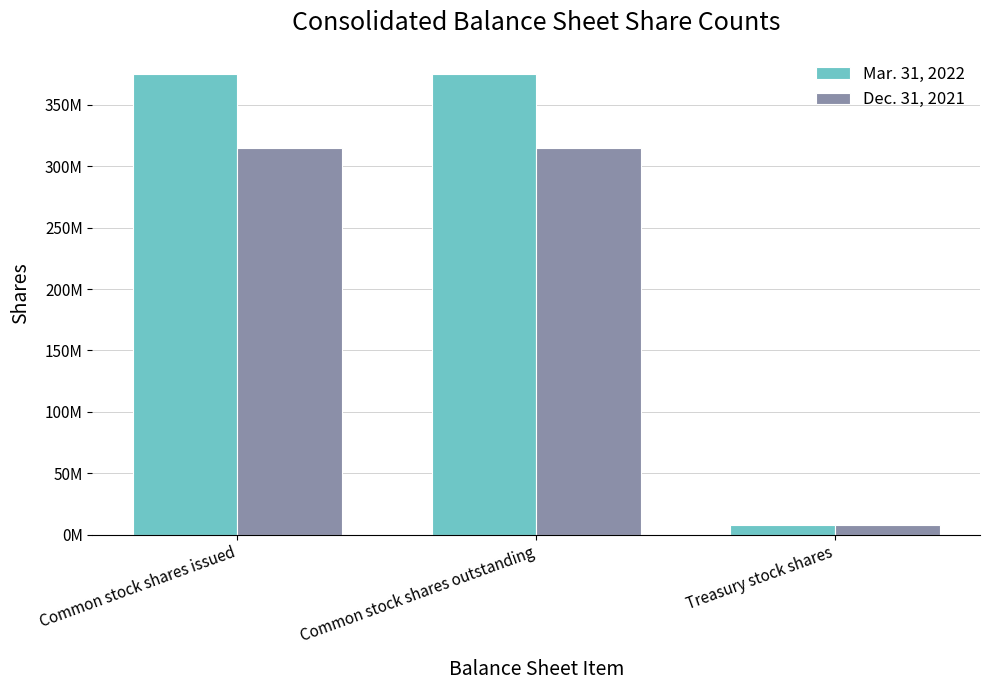

Read the Mar. 31, 2022 value at Treasury stock shares.

7568182